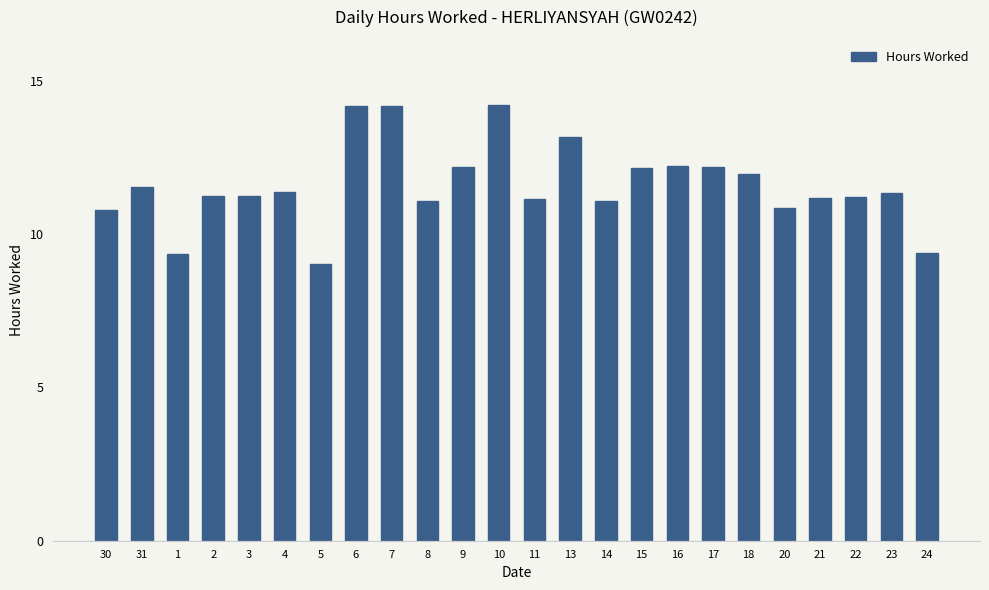

What is the label of the 19th bar from the left?

18